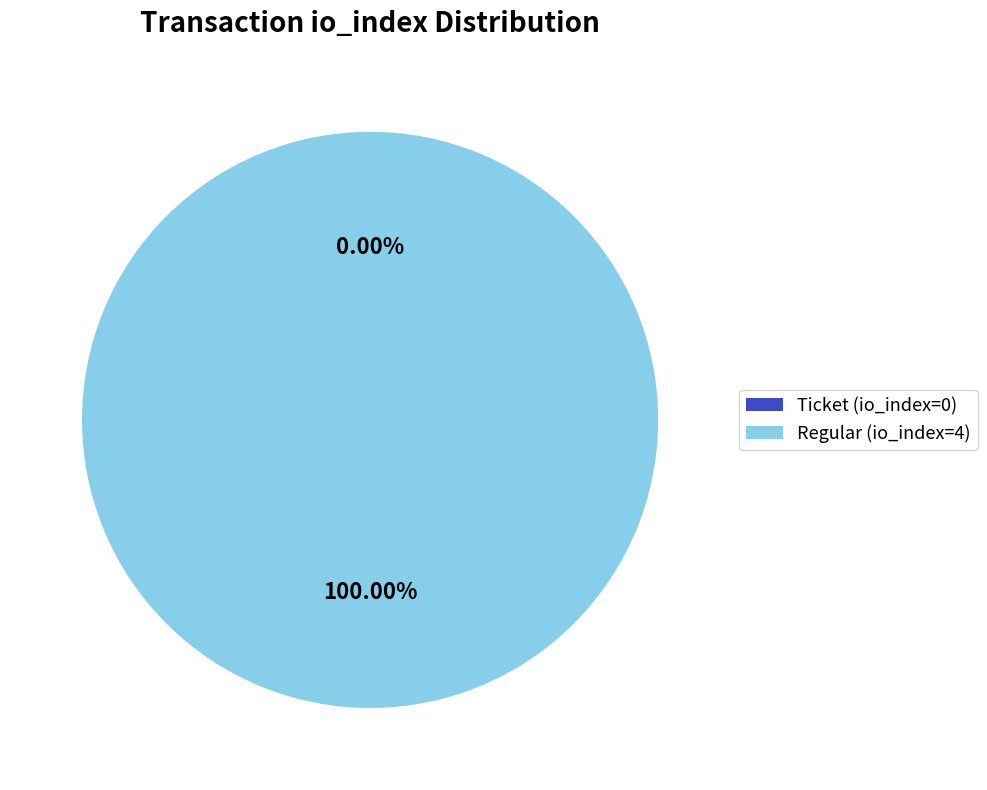

Which category accounts for the majority?

Regular (io_index=4)